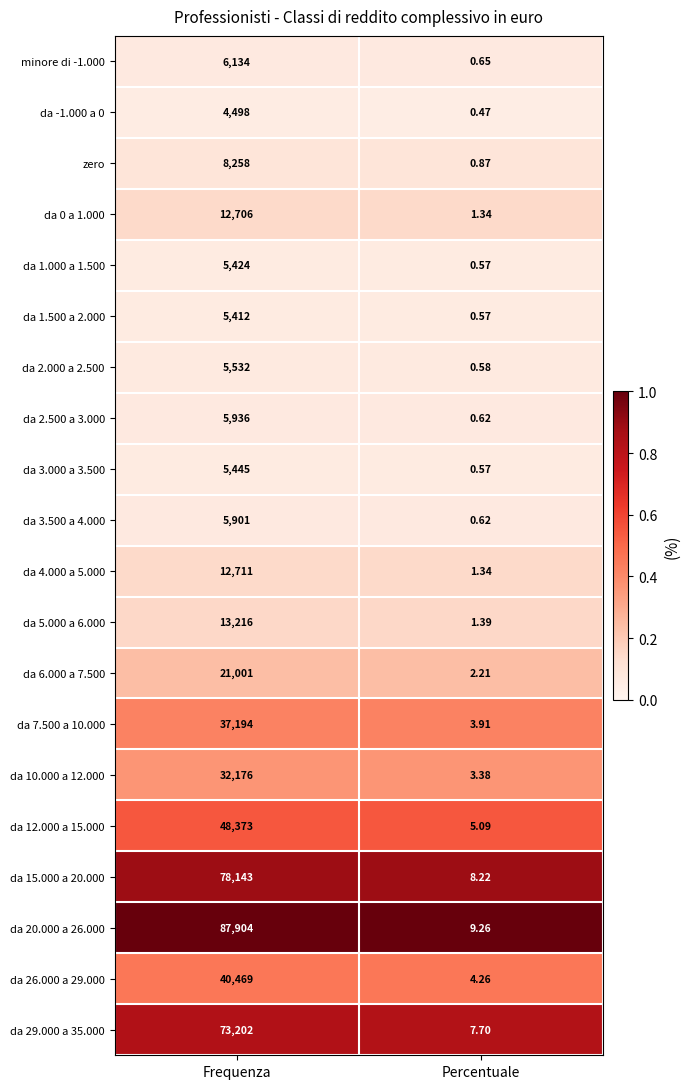

Where is da -1.000 a 0 nearest to the value 2249?

Percentuale